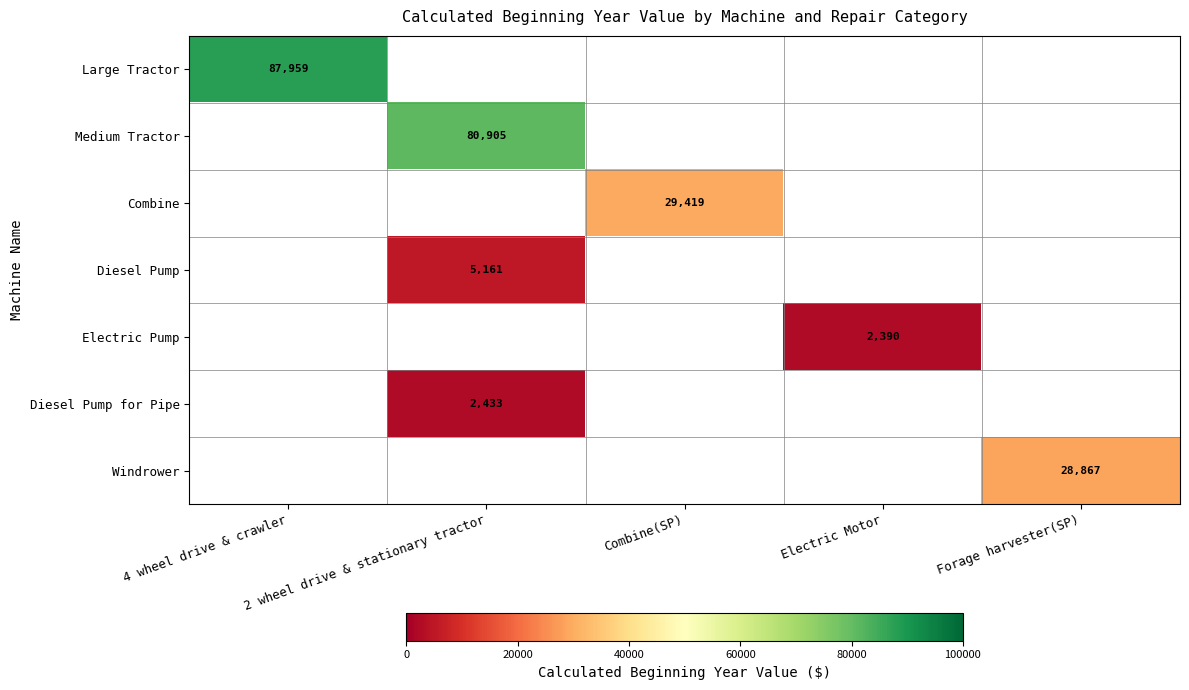

The value of Windrower at Forage harvester(SP) is 8388. True or false?

False